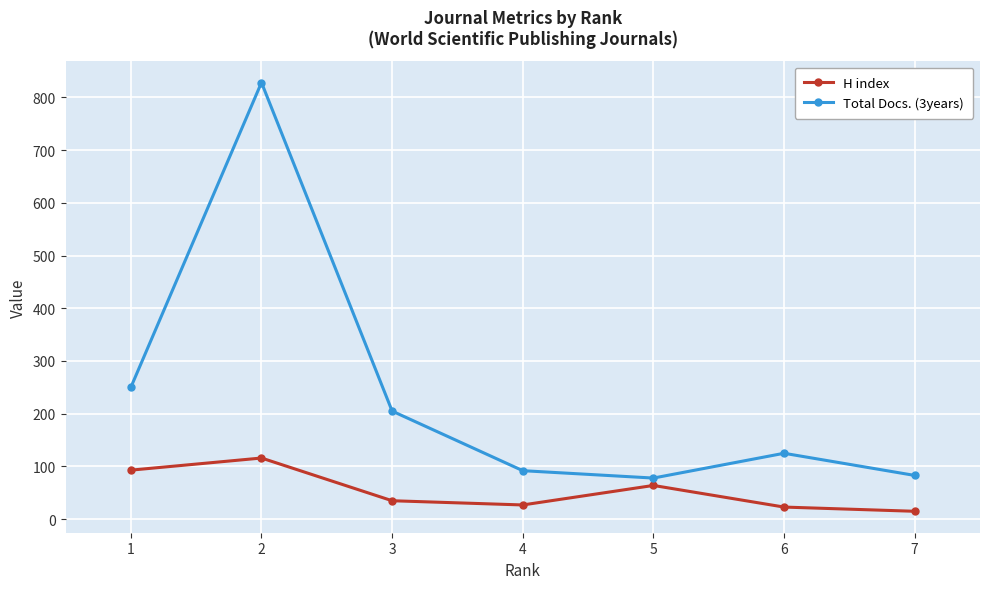

Read the H index value at 2, to the nearest 5.

115